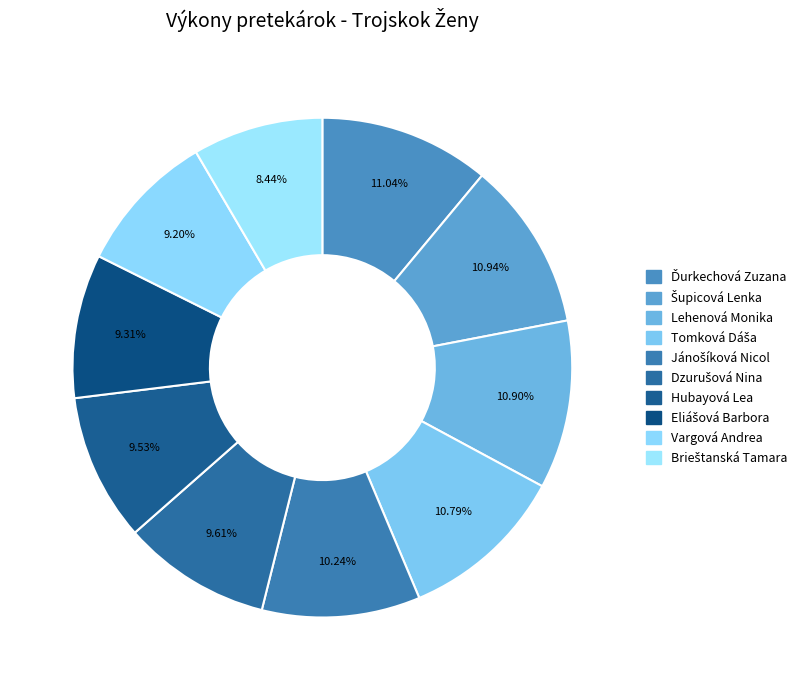

How many segments does this pie chart have?

10